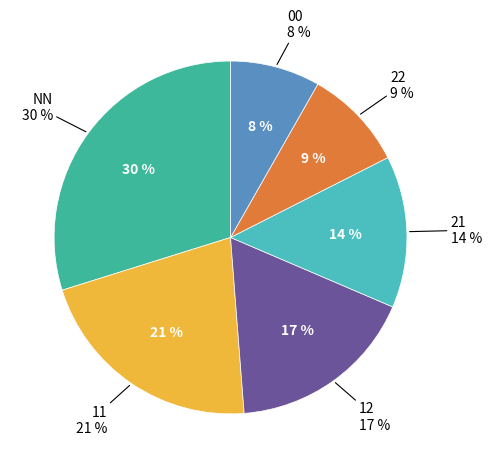

Does 01 account for over 50% of the chart?

No